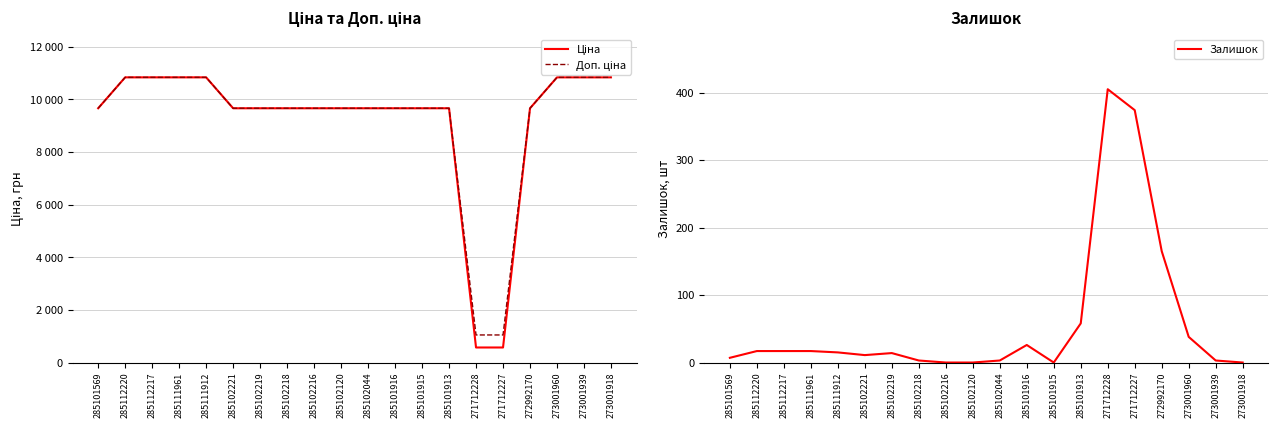

At 285102219, list the series in order from largest to smallest.

Ціна, Доп. ціна, Залишок